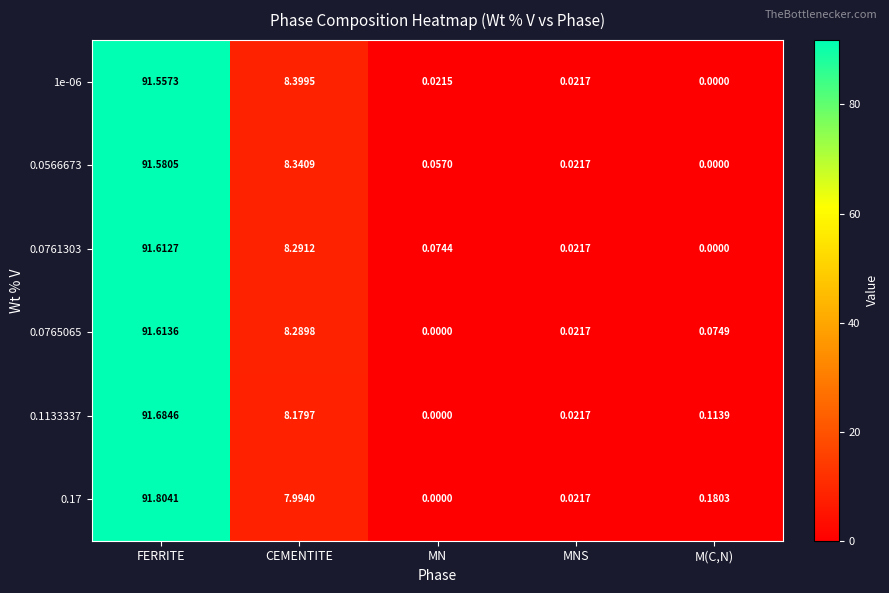

Is the value of 0.0566673 at CEMENTITE greater than the value of 0.0761303 at MN?

Yes